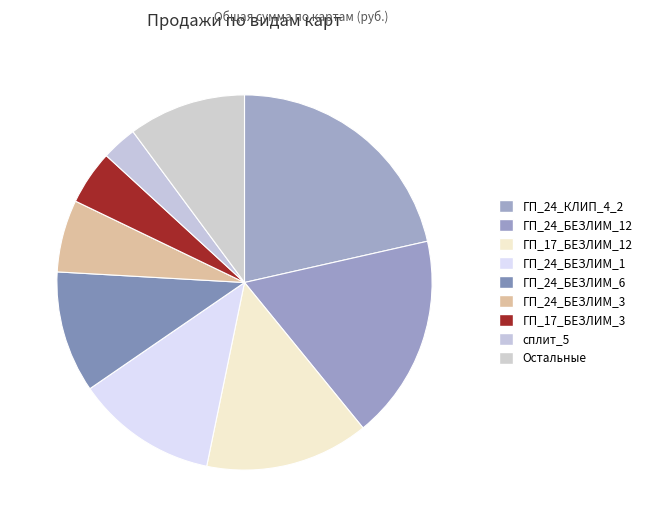

Which category has the smallest portion of the pie?

сплит_5